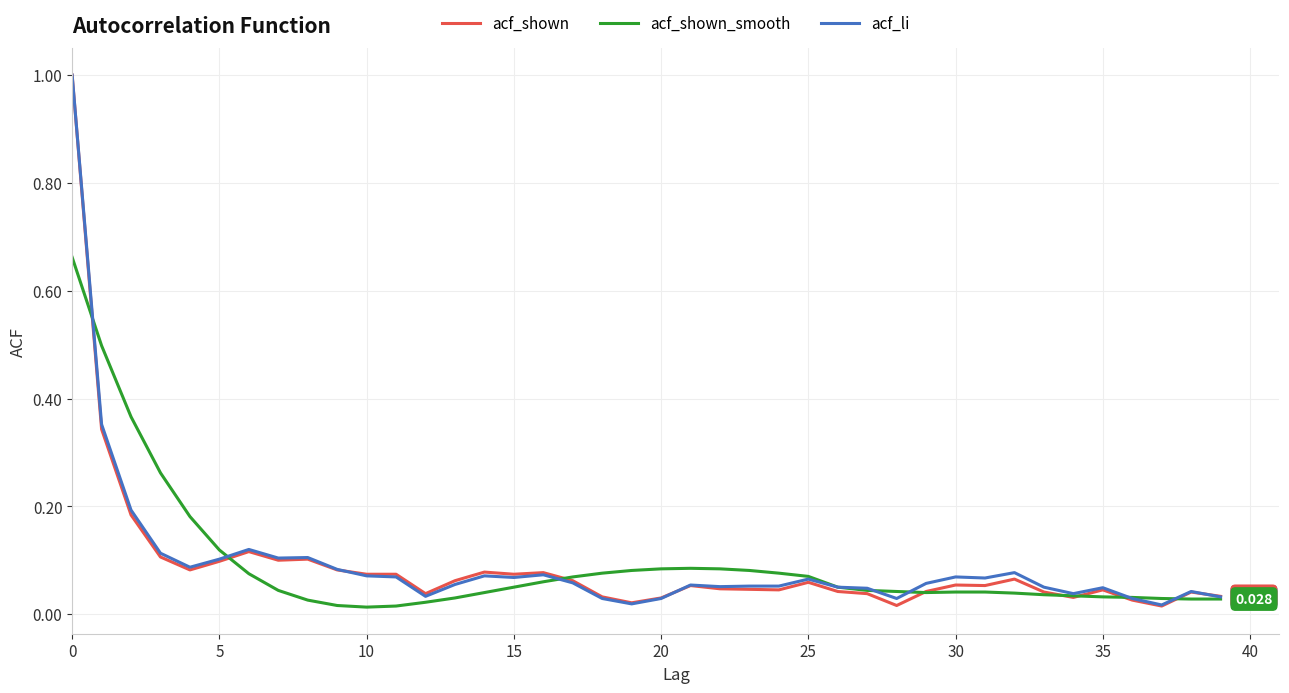

True or false: acf_shown_smooth has more than 0 interior local peaks.

True